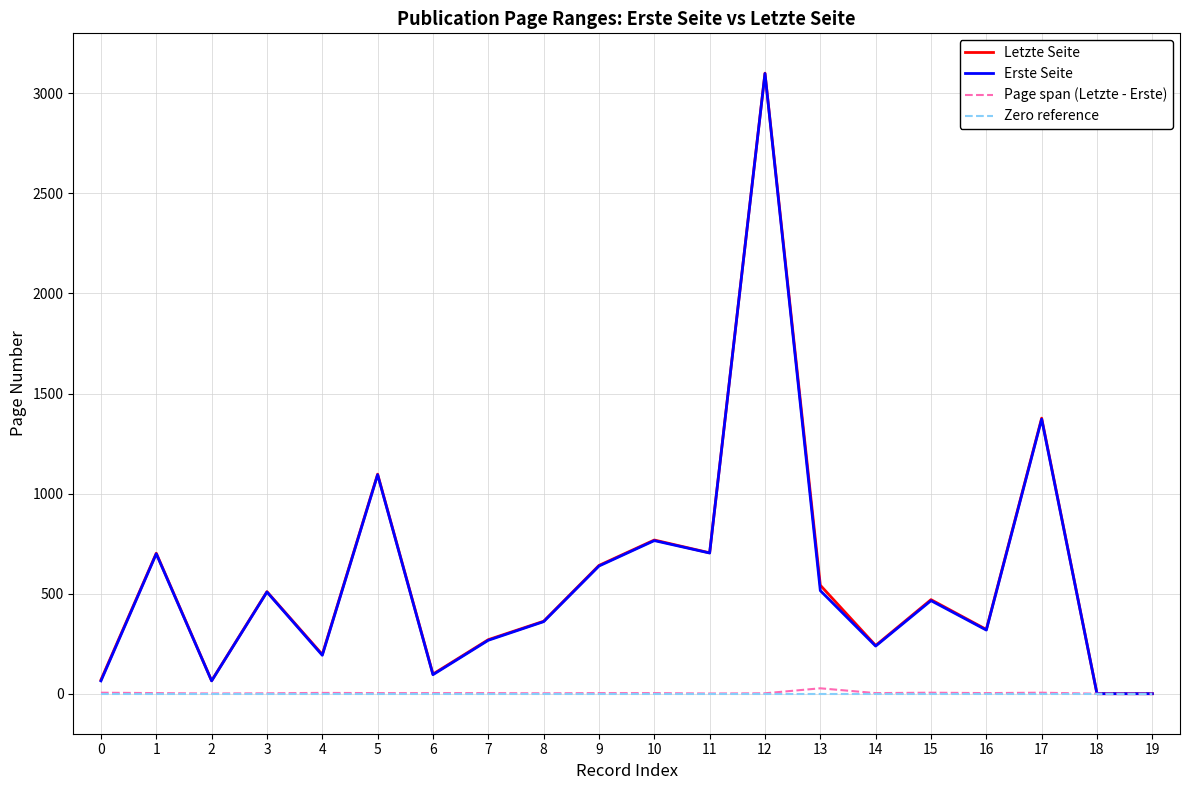

At which category is the sum across all series the highest?

12